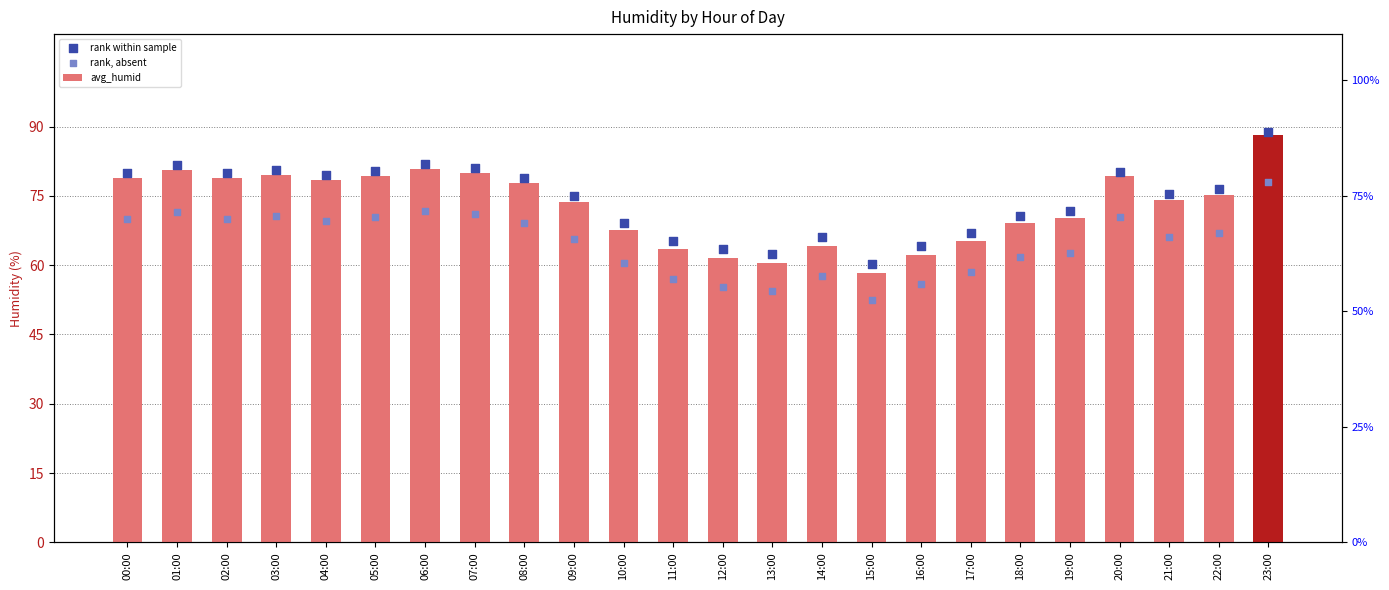

What is the total value across all series at 00:00?

228.9